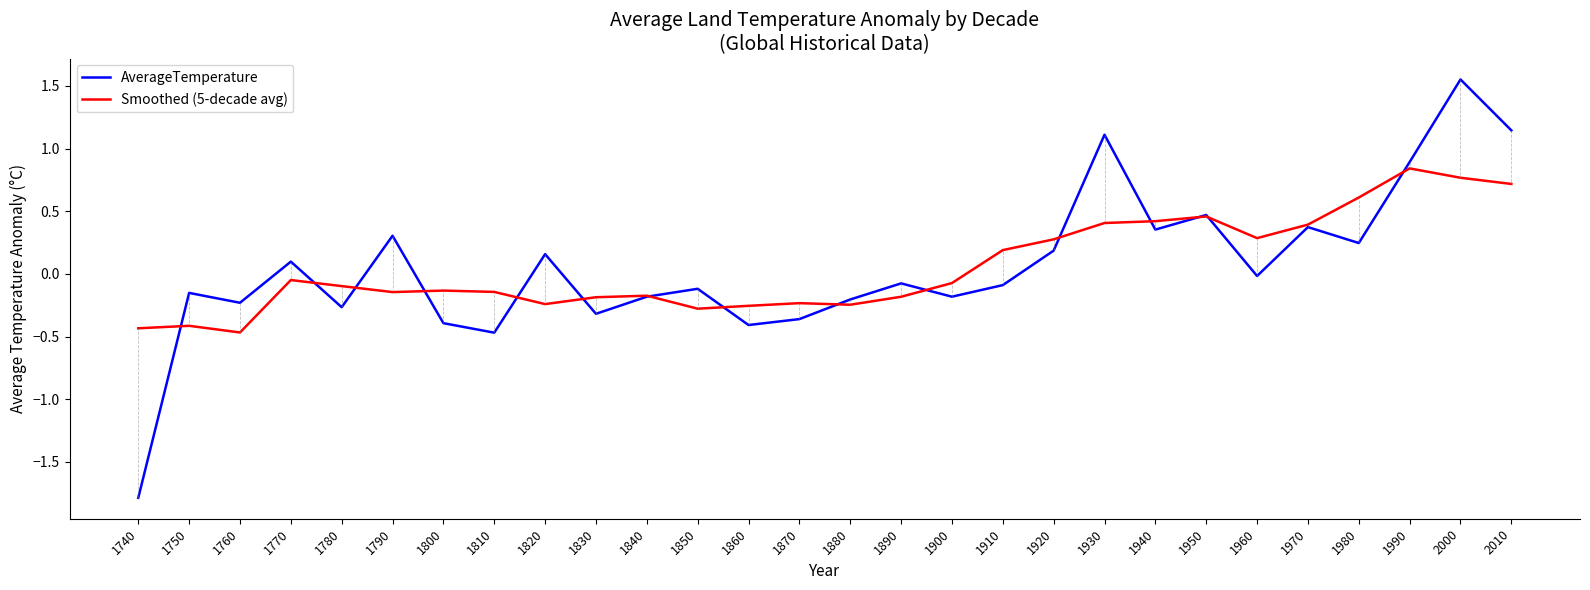

Where does the Smoothed (5-decade avg) series first go above 0?

1910